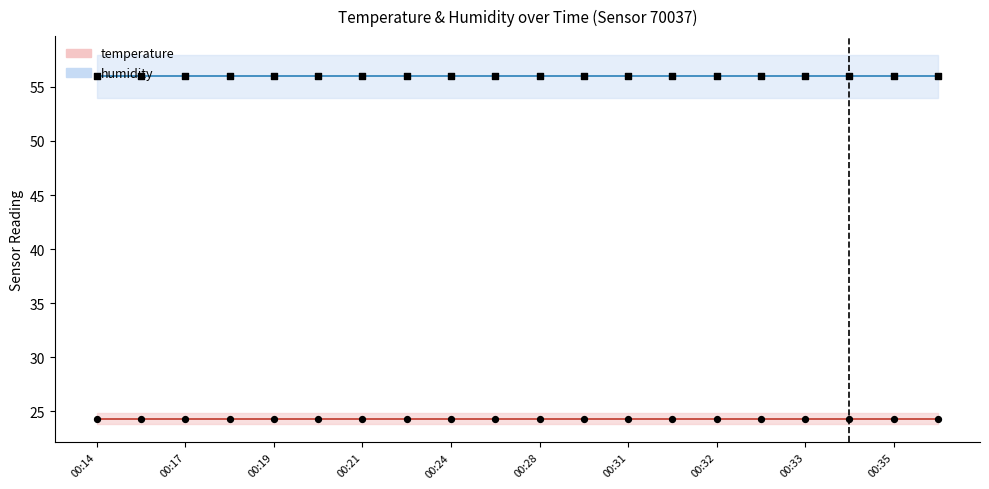

Which series contains the lowest Y value?

temperature (line)